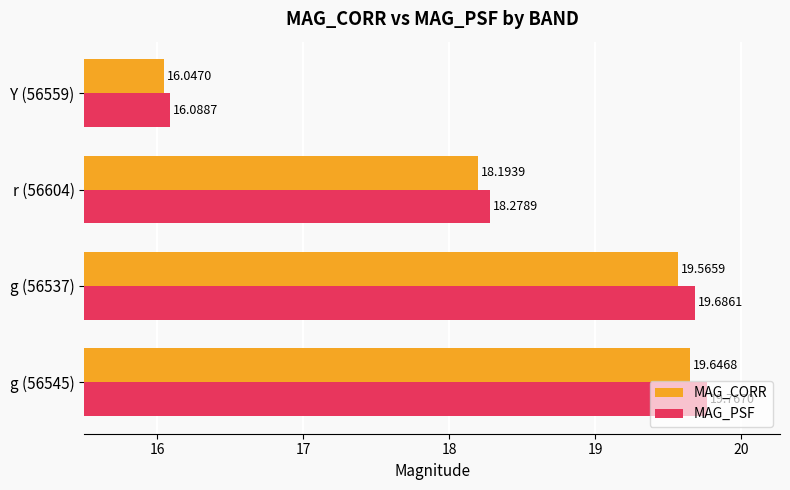

At how many categories does at least one series exceed 17?

3